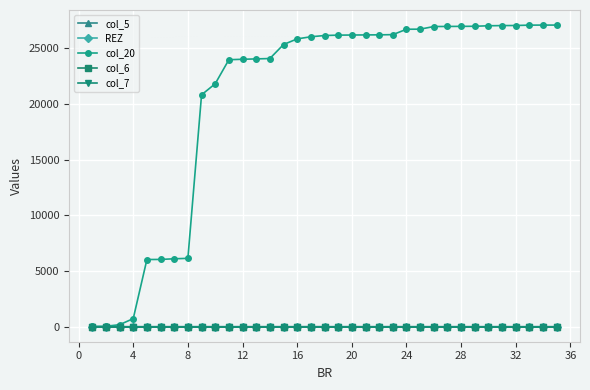

Is this an area chart (filled region under the line)?

No